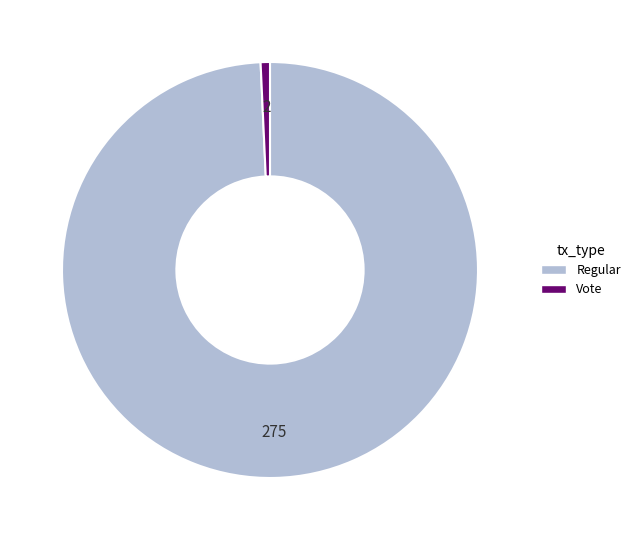

Rank the categories by value from highest to lowest.

Regular, Vote